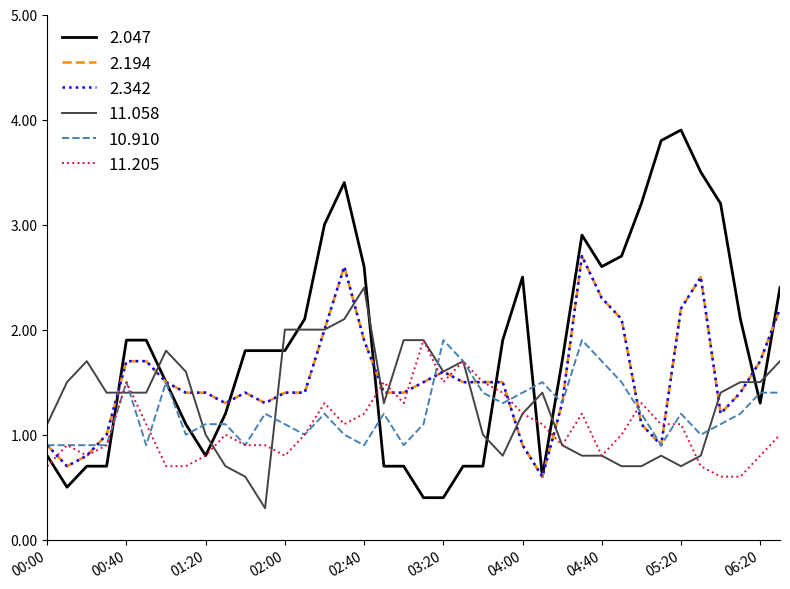

What is the highest value of the 2.342 series?

2.7